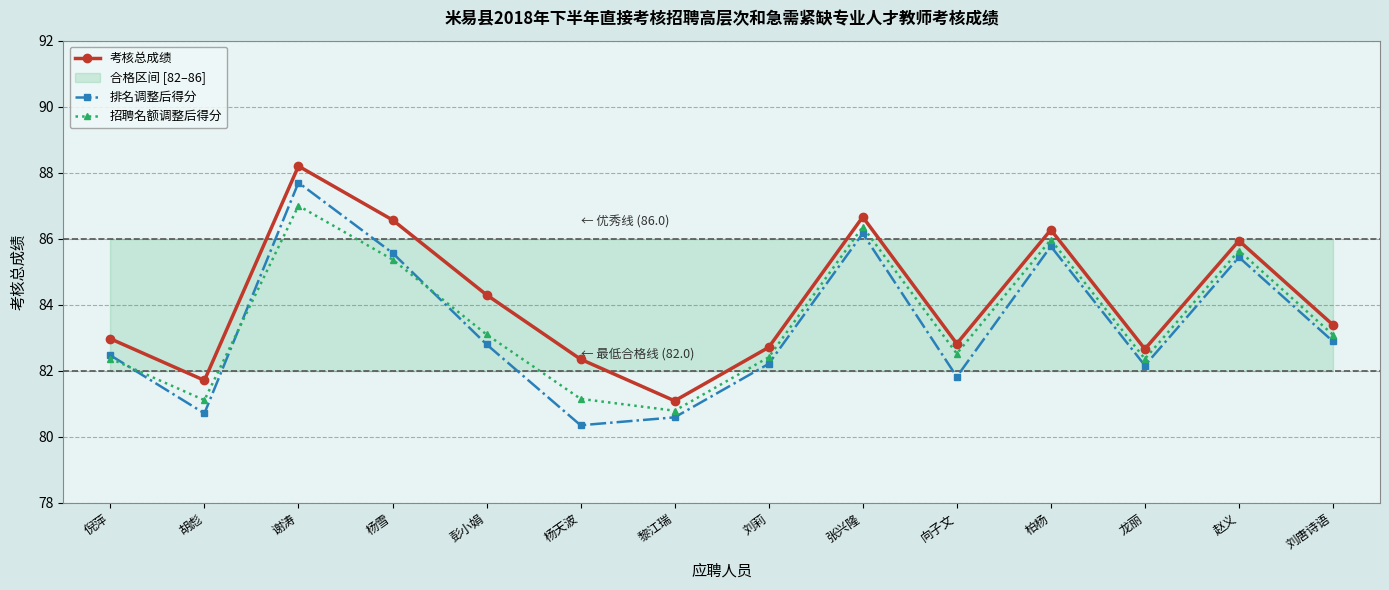

Between 杨雪 and 倪萍, which is larger?

杨雪